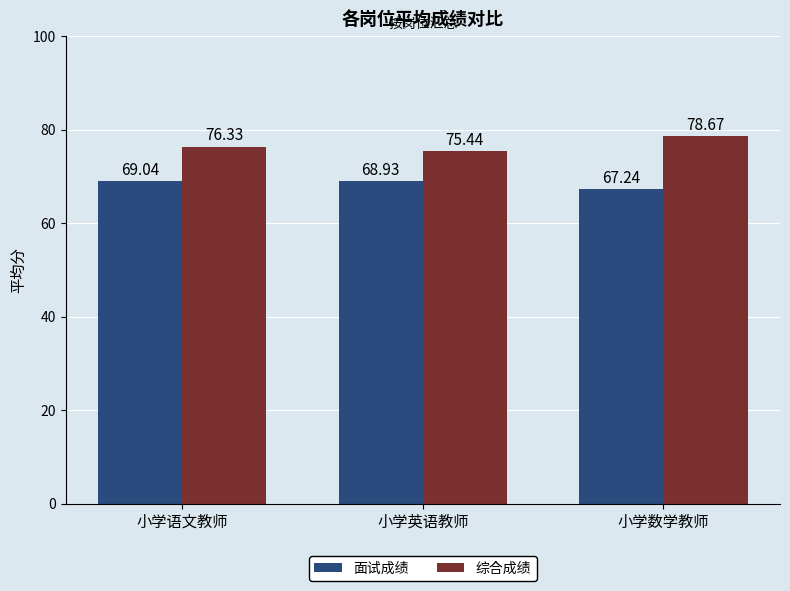

Reading left to right, what are all the values shown in this chart?

面试成绩: 69.0	68.9	67.2
综合成绩: 76.3	75.4	78.7